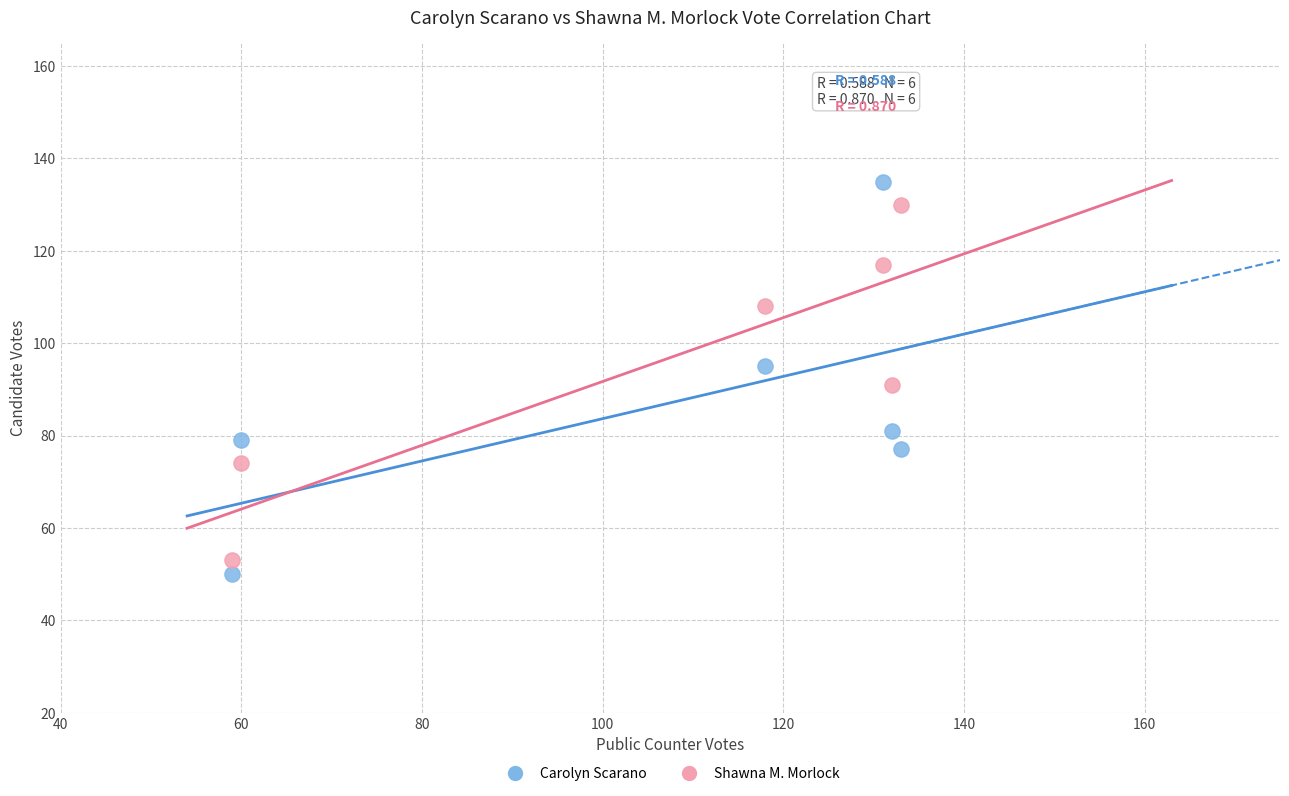

Which series has the widest spread of Y values?

Carolyn Scarano